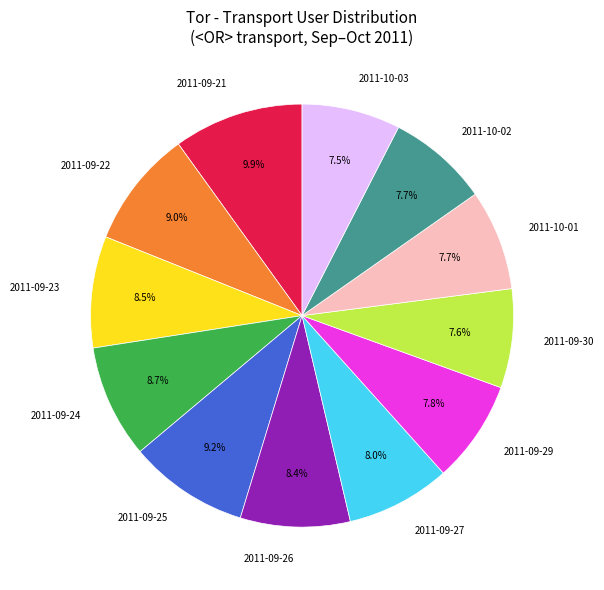

To the nearest percent, what portion does 2011-09-30 represent?

8%